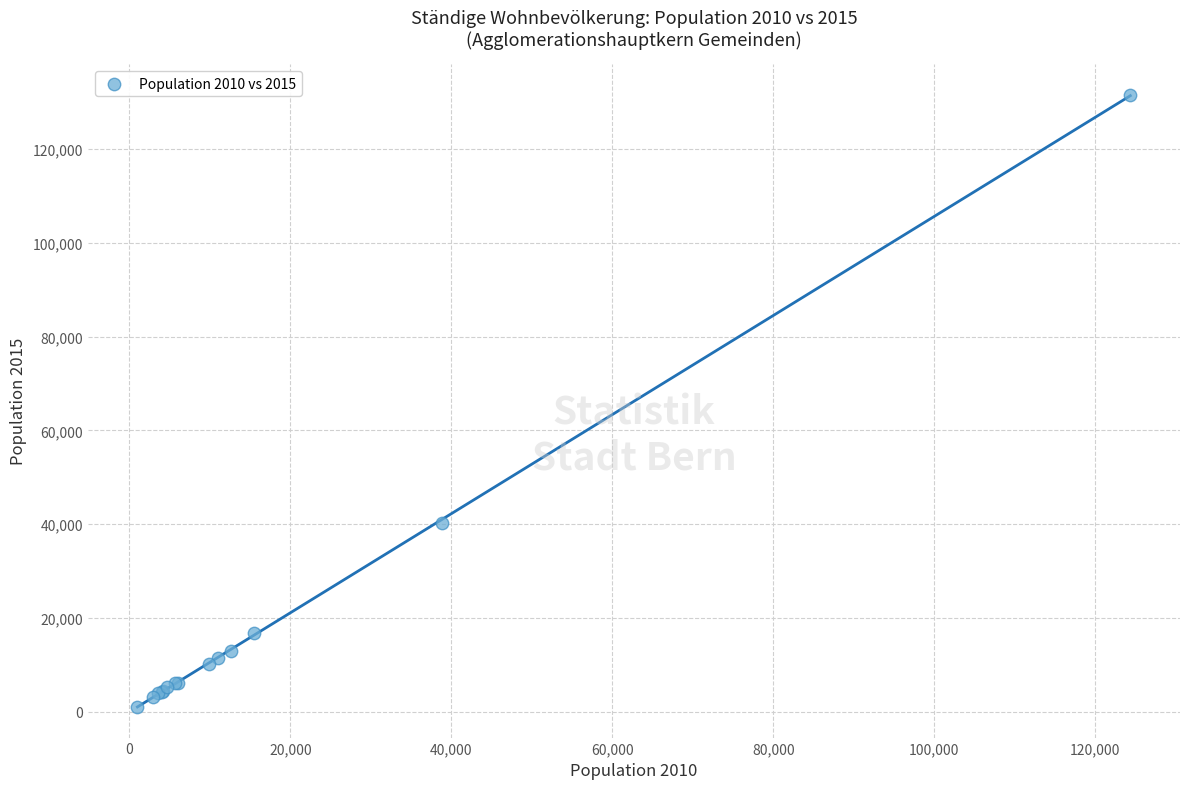

What Y value in the scatter plot is closest to 66288?

40214